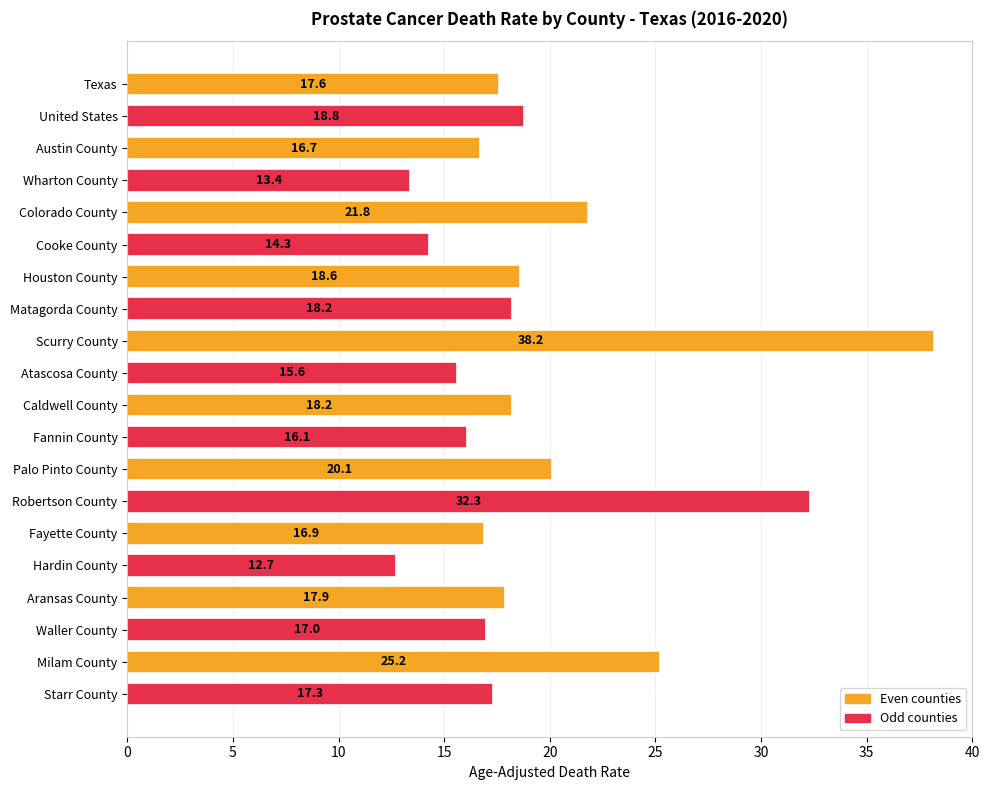

Count the number of categories in the chart.

20